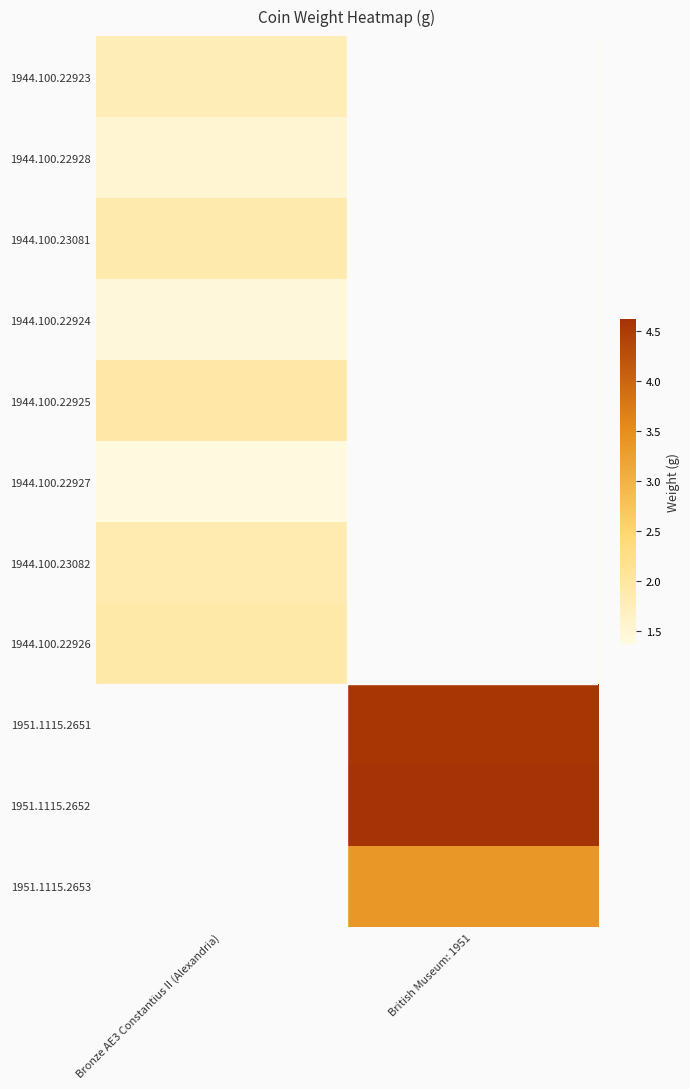

What is the total value across all series at British Museum: 1951?

23.4